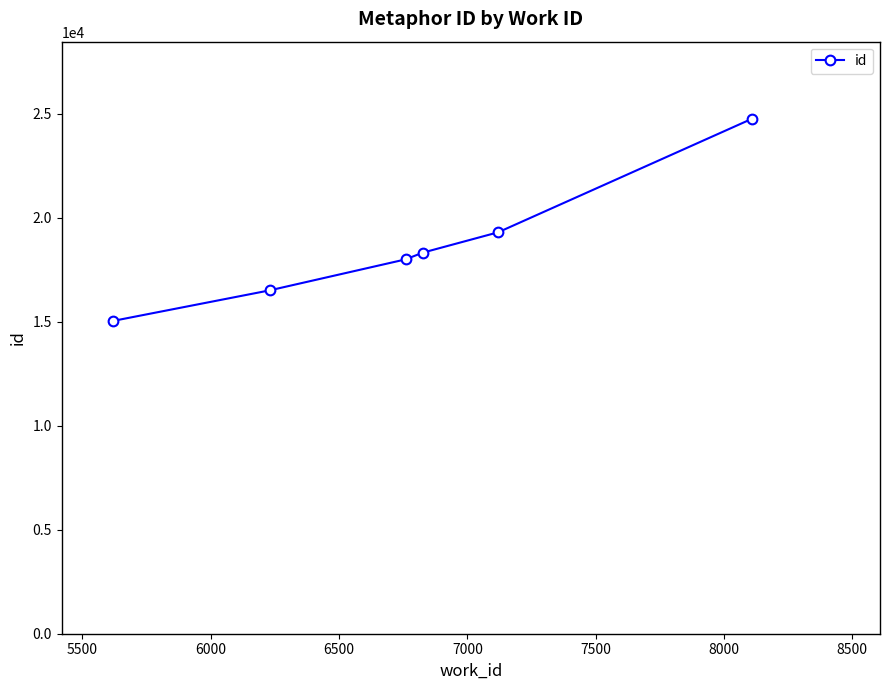

What is the average value?

18650